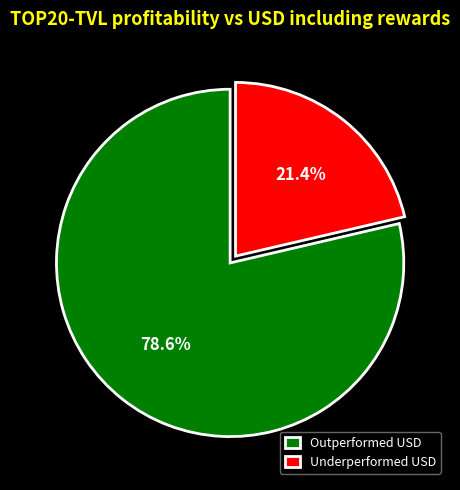

Rank the categories by value from highest to lowest.

Outperformed USD, Underperformed USD